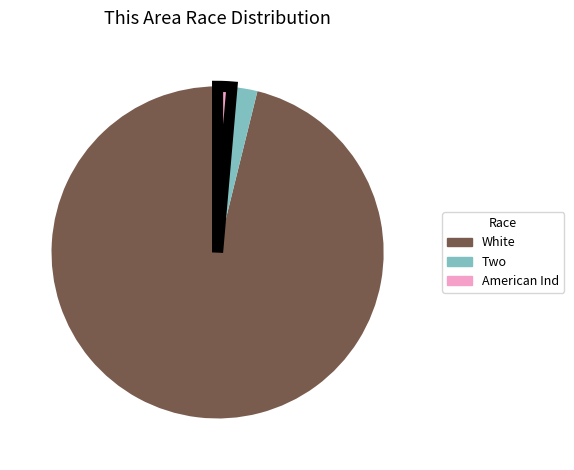

Is there a majority slice in this chart?

Yes